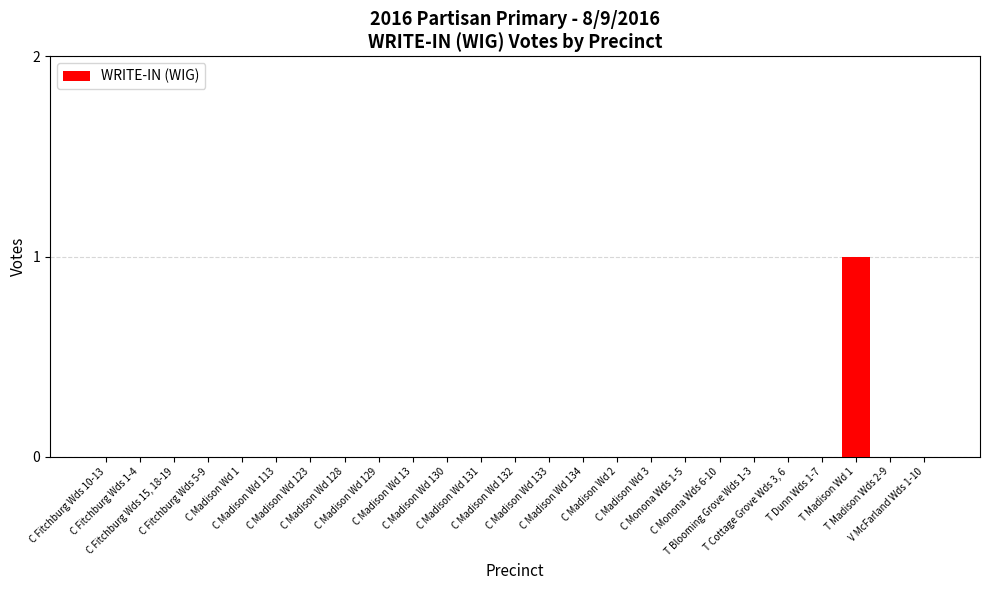

How many categories are shown in the chart?

25